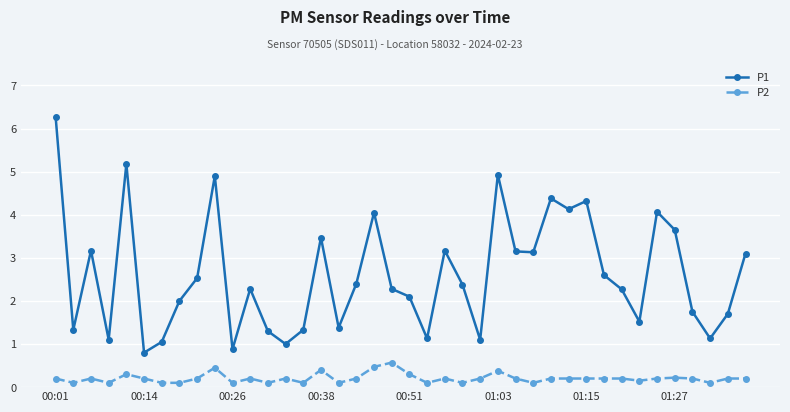

What is the sum of all P2 values?

8.2